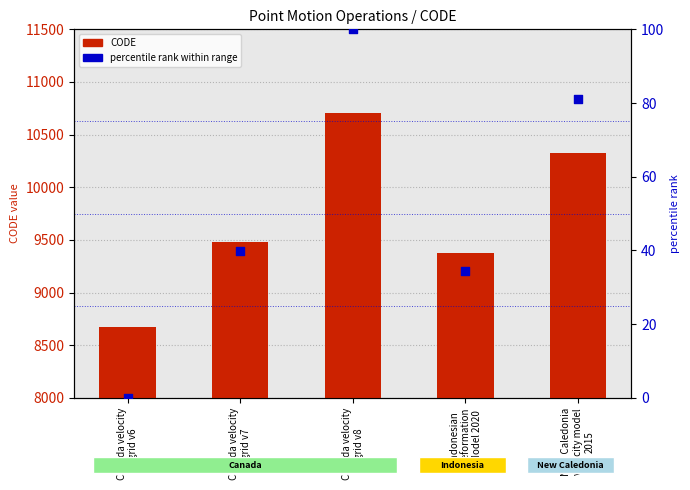

Which series has the widest spread of Y values?

CODE